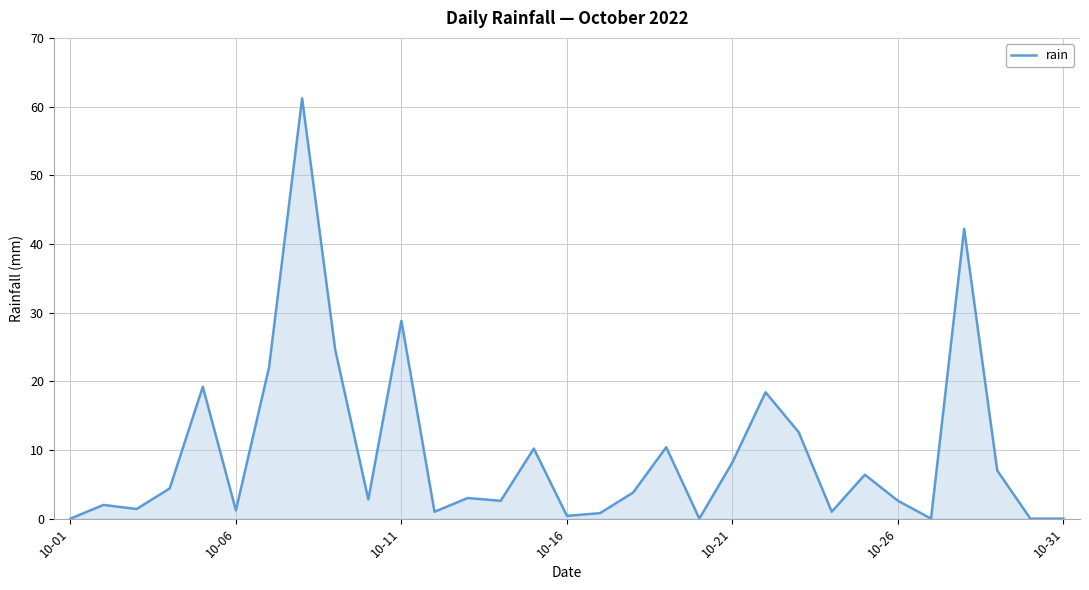

What is the difference between the maximum and minimum values?

61.2